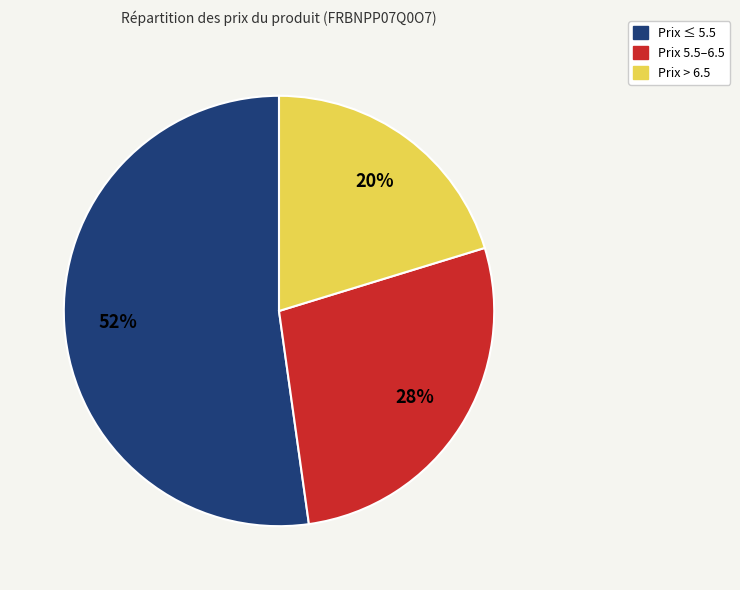

Does any single category account for the majority?

Yes